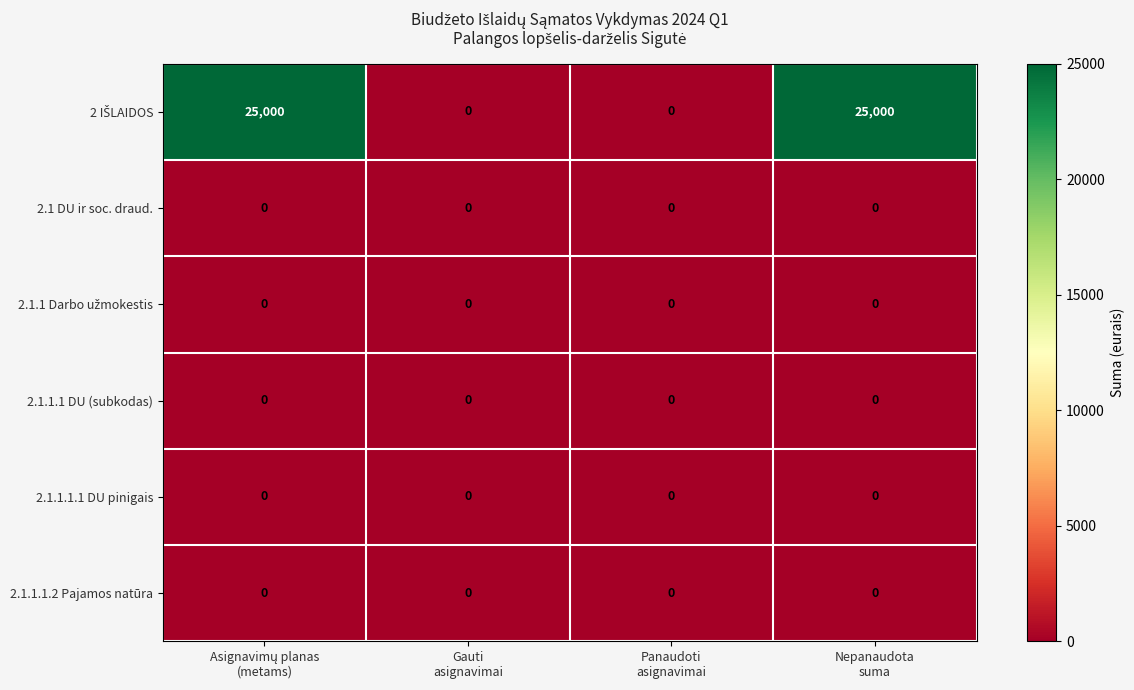

What is the maximum value shown in the chart?

25000